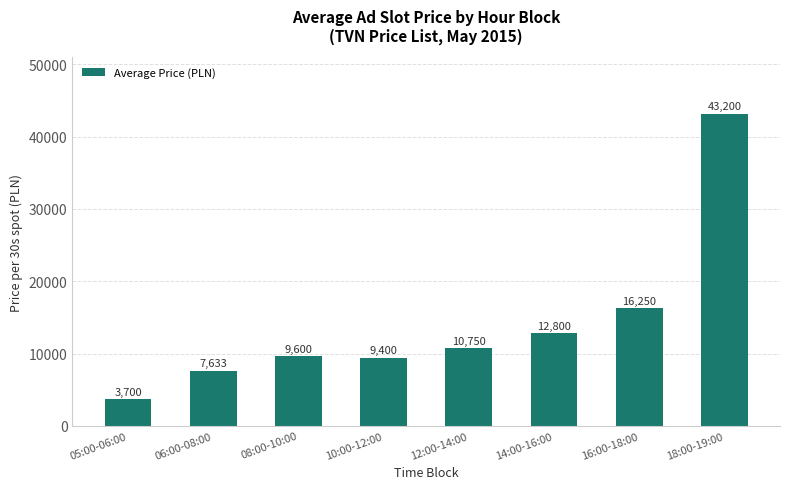

Does the chart contain any negative values?

No